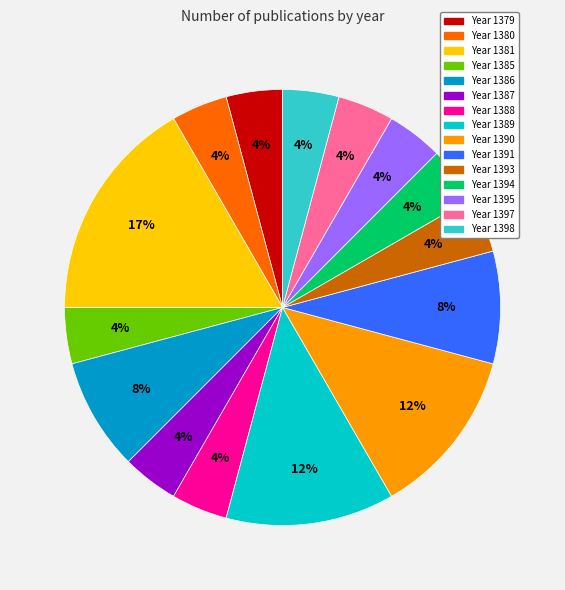

Is there a majority slice in this chart?

No